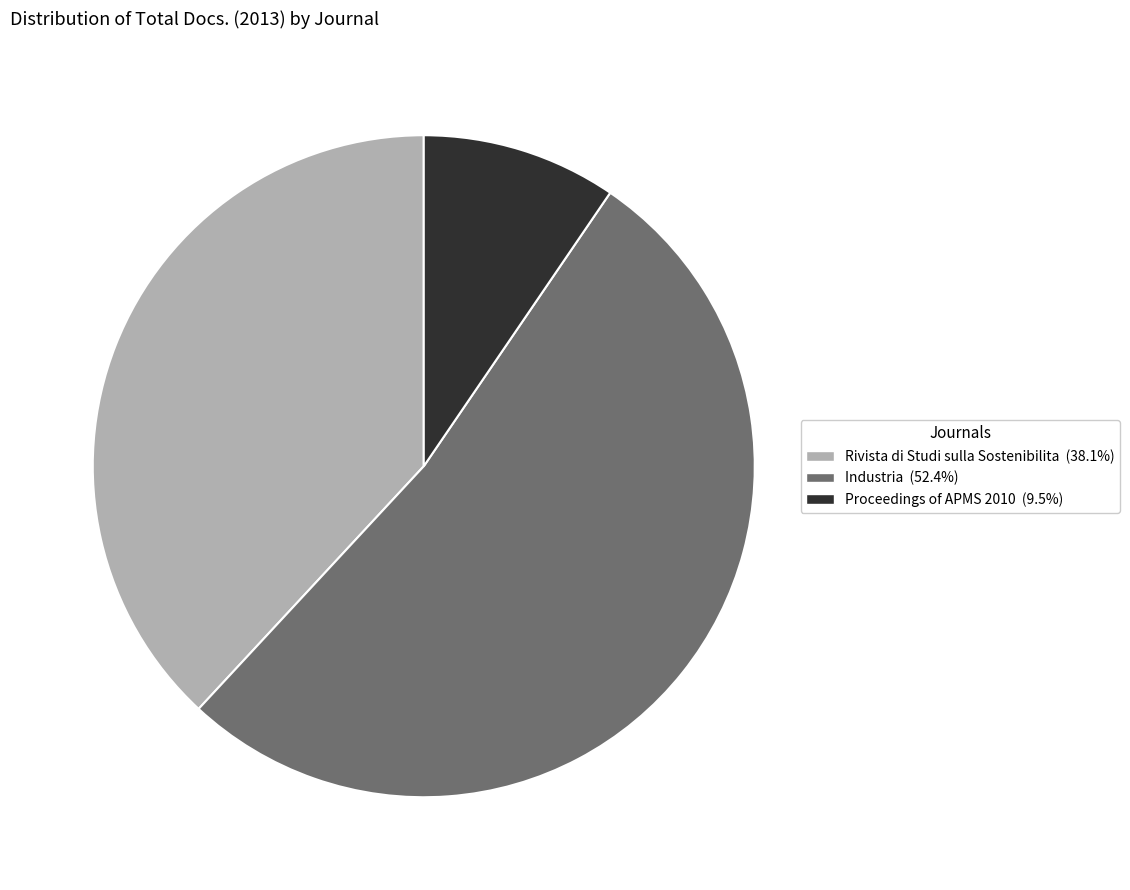

Rank the categories by value from highest to lowest.

Industria, Rivista di Studi sulla Sostenibilita, Proceedings of APMS 2010